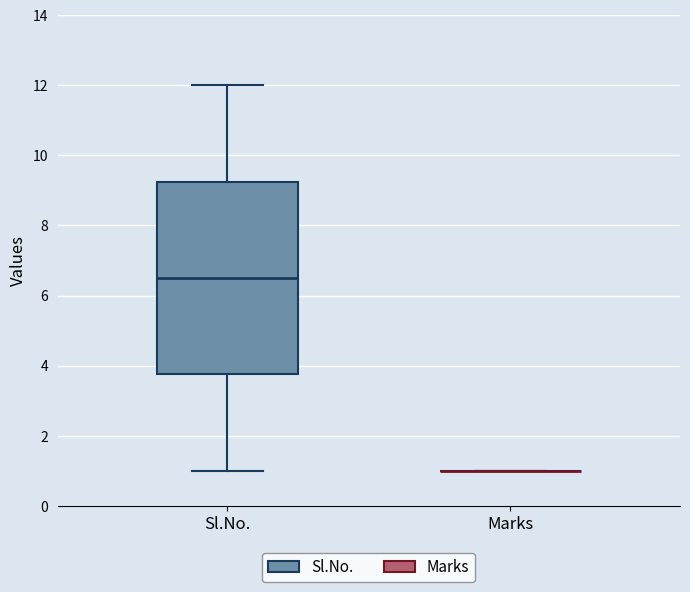

Which box is the tallest, from its lower edge to its upper edge?

Sl.No.